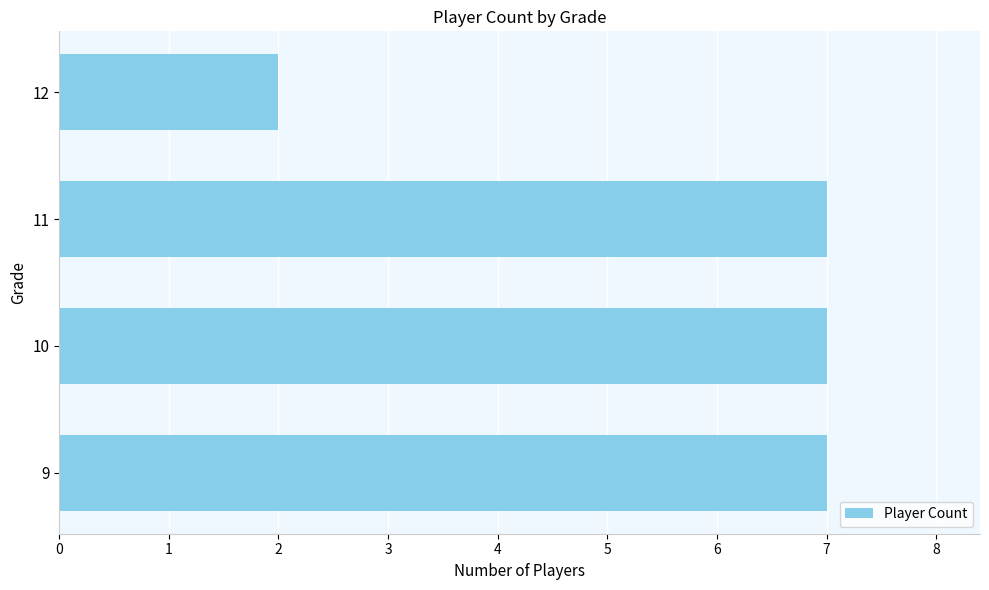

What is the sum of all values?

23